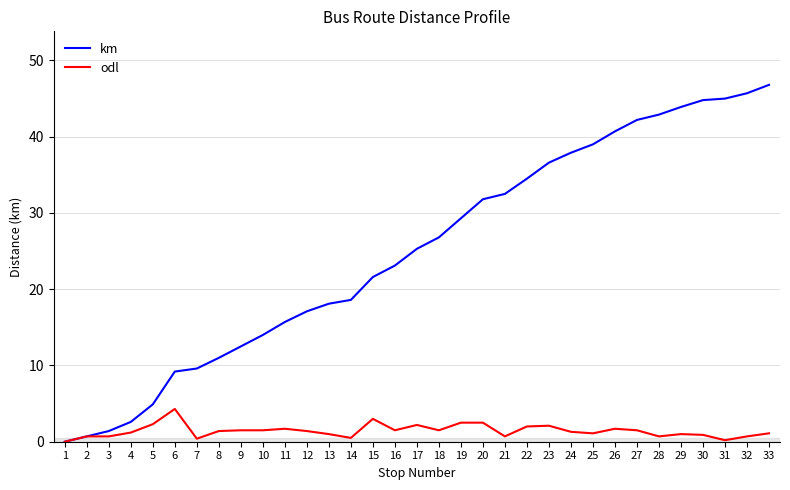

Is the value of odl at 24 greater than the value of km at 7?

No